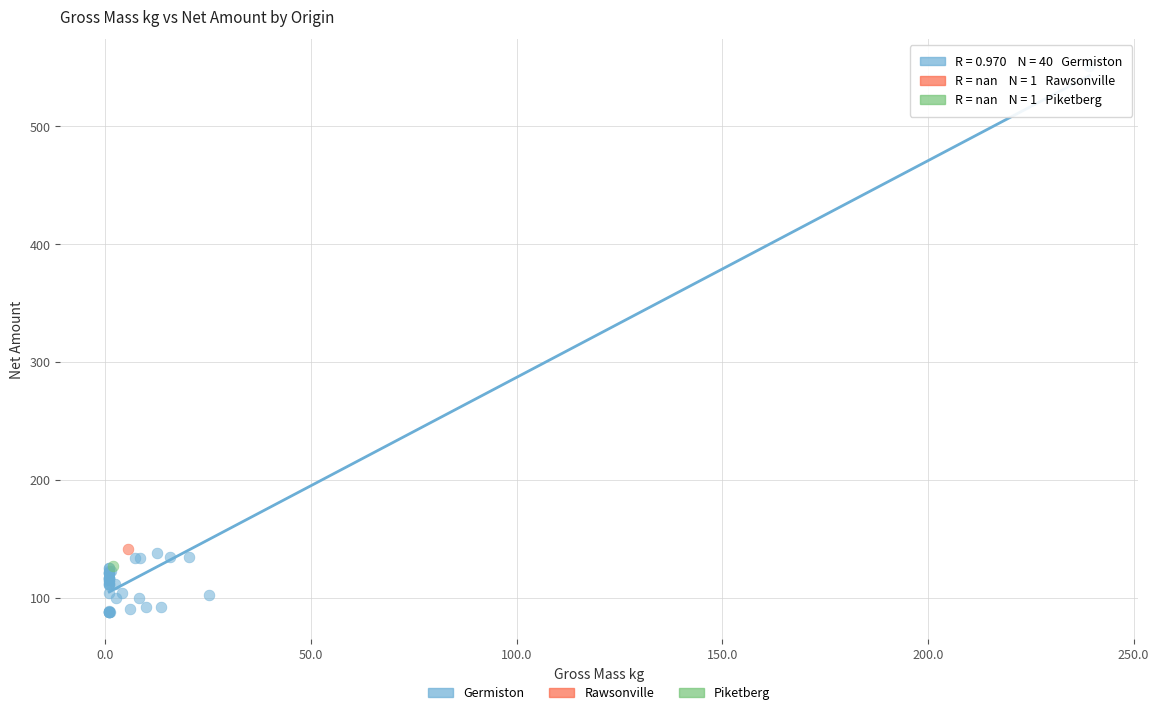

What are all the series names shown in the legend?

Germiston, Rawsonville, Piketberg